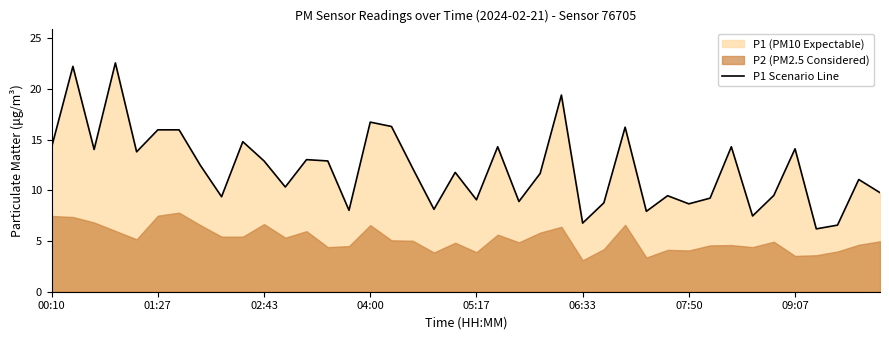

What is the ratio of the value at 36 to the value at 02:43?

0.4